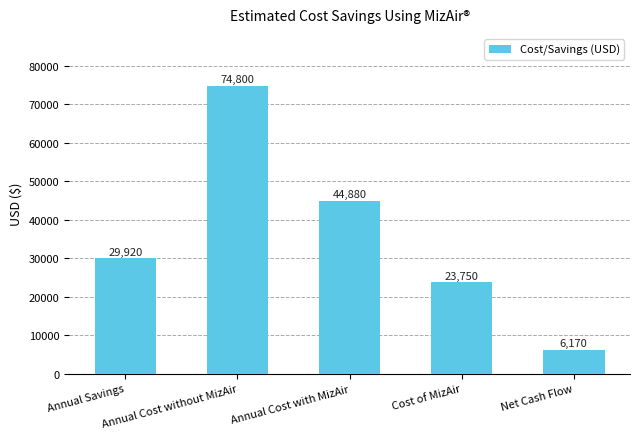

What is the minimum value shown in the chart?

6170